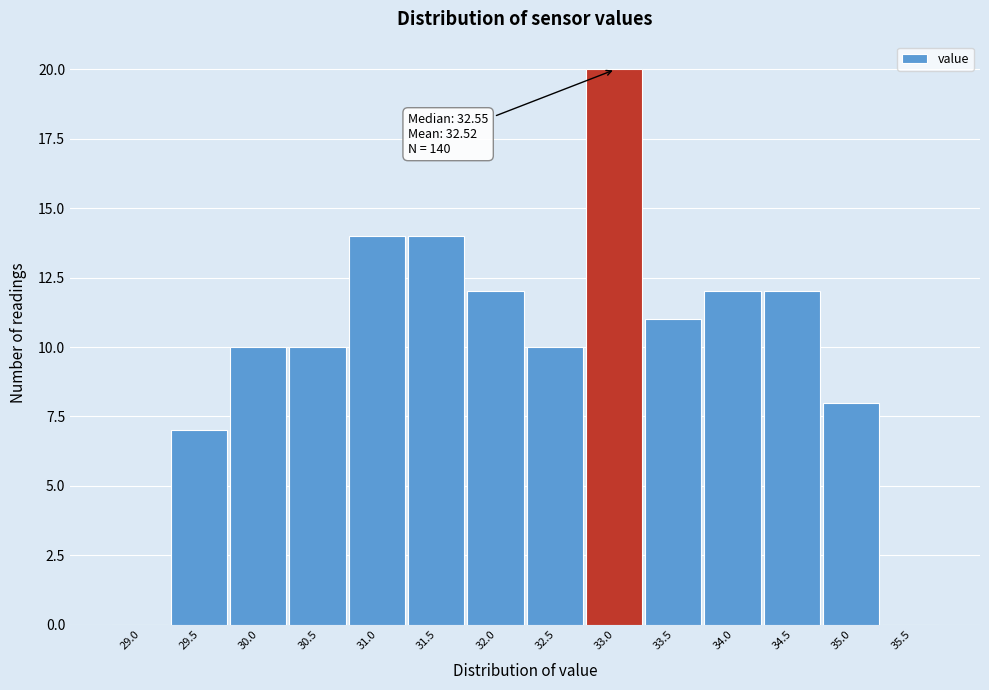

Reading right to left, what are all the values shown in this chart?

35.5=0	35.0=8	34.5=12	34.0=12	33.5=11	33.0=20	32.5=10	32.0=12	31.5=14	31.0=14	30.5=10	30.0=10	29.5=7	29.0=0